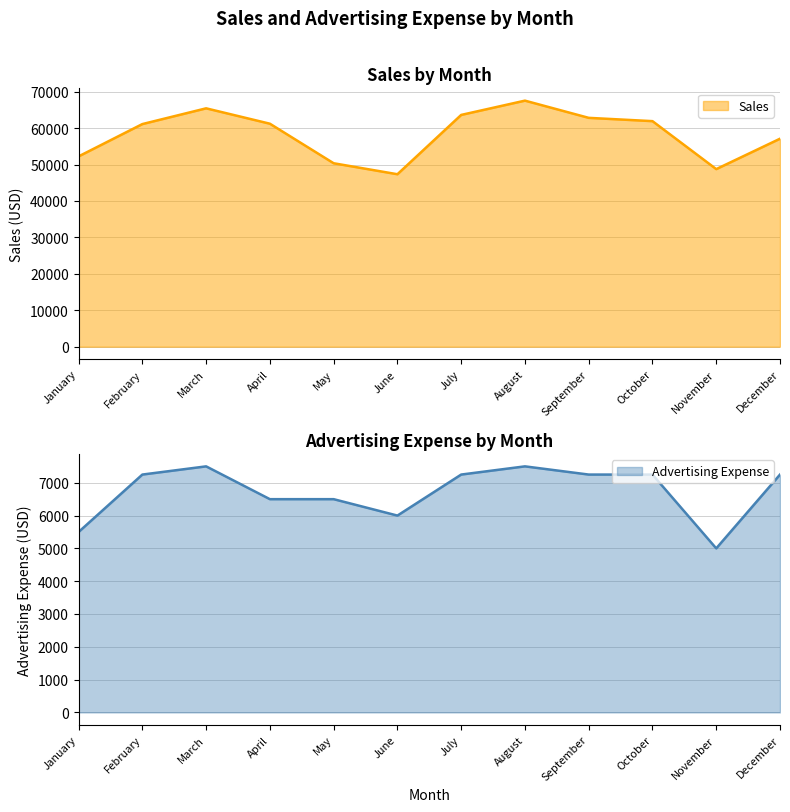

The value of Sales at March is 65425. True or false?

True